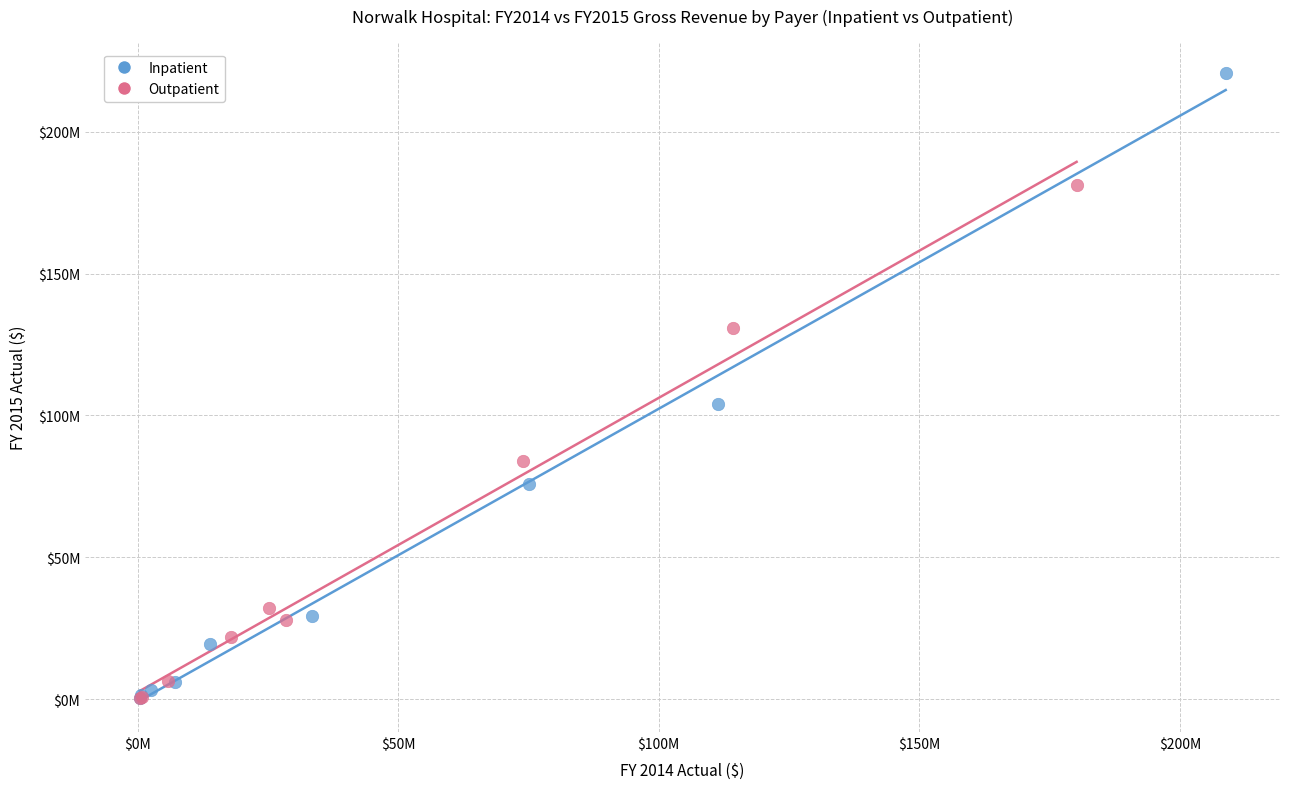

Which series has the widest spread of Y values?

Inpatient